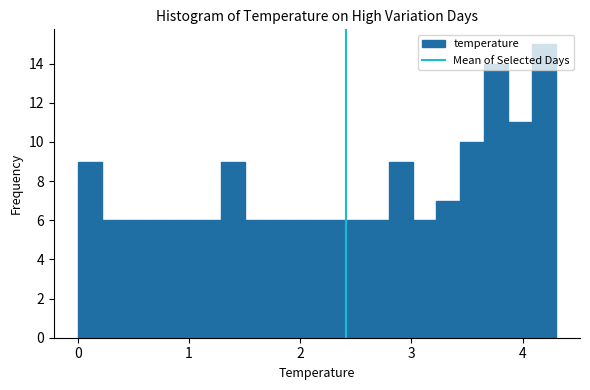

Around what value on the x-axis is the tallest bar? Give the approximate position of its centre, as read against the axis.

4.2